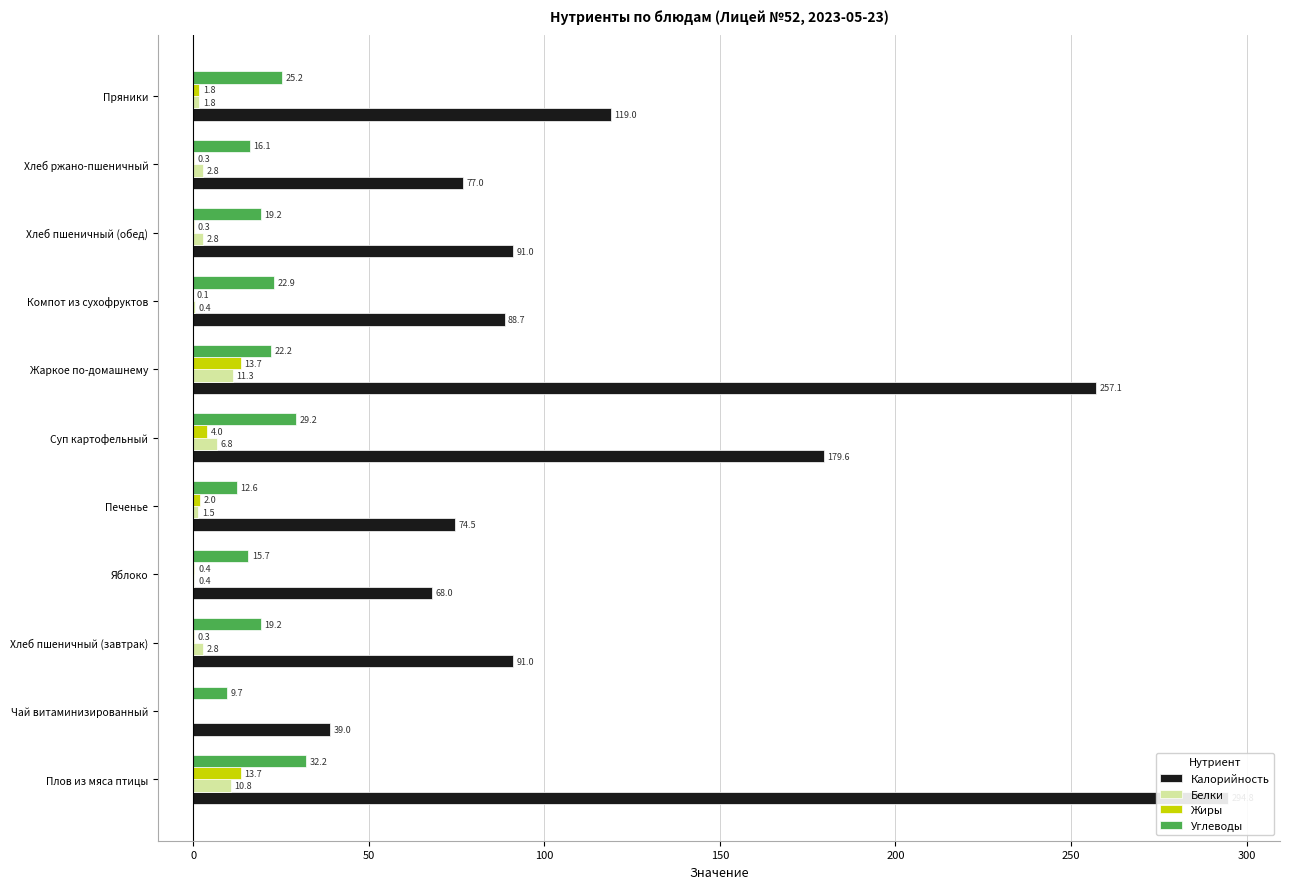

How many values in the Жиры series exceed 0?

10